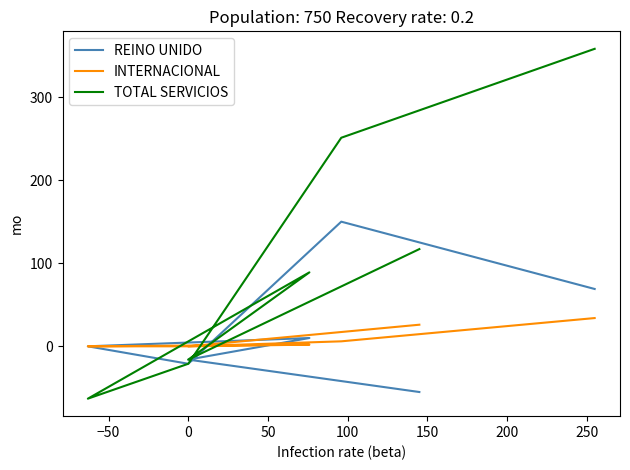

How many data points in INTERNACIONAL are above 2?

3